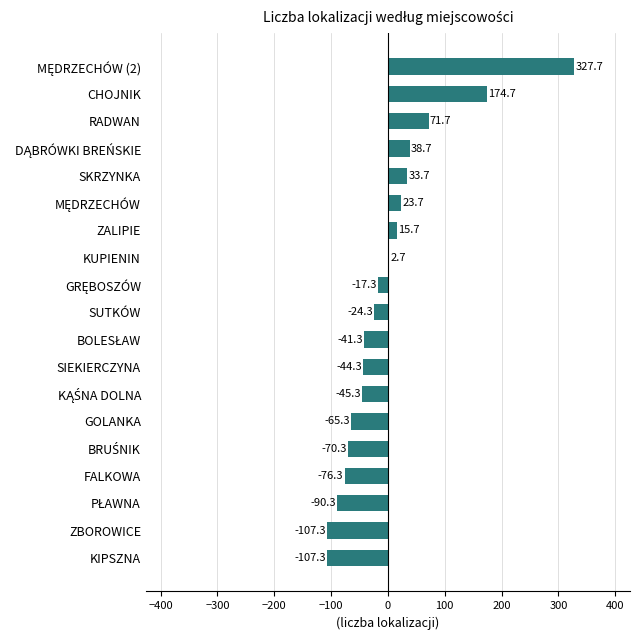

How many values are below zero?

11